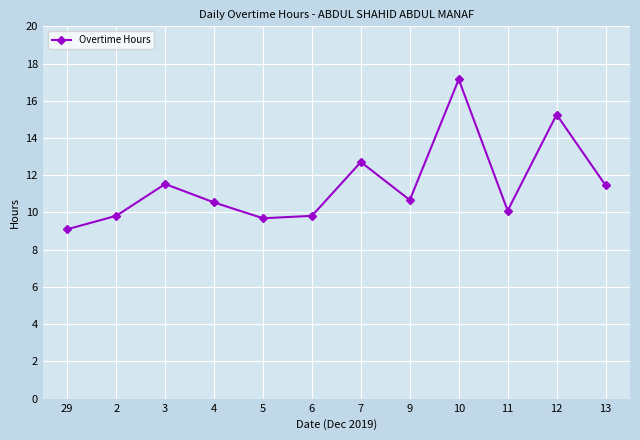

What position from the right is 13?

1